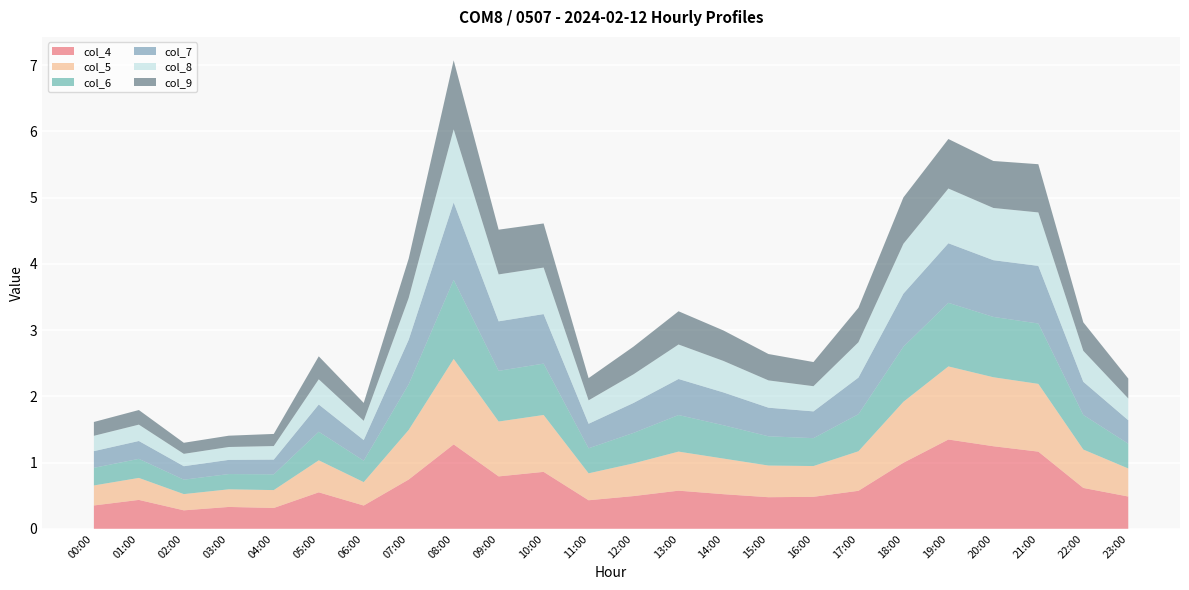

Reading left to right, extract all data points from this chart.

col_4: 00:00=0.4	01:00=0.4	02:00=0.3	03:00=0.3	04:00=0.3	05:00=0.6	06:00=0.4	07:00=0.7	08:00=1.3	09:00=0.8	10:00=0.9	11:00=0.4	12:00=0.5	13:00=0.6	14:00=0.5	15:00=0.5	16:00=0.5	17:00=0.6	18:00=1.0	19:00=1.3	20:00=1.2	21:00=1.2	22:00=0.6	23:00=0.5
col_5: 00:00=0.3	01:00=0.3	02:00=0.2	03:00=0.3	04:00=0.3	05:00=0.5	06:00=0.4	07:00=0.7	08:00=1.3	09:00=0.8	10:00=0.9	11:00=0.4	12:00=0.5	13:00=0.6	14:00=0.5	15:00=0.5	16:00=0.5	17:00=0.6	18:00=0.9	19:00=1.1	20:00=1.0	21:00=1.0	22:00=0.6	23:00=0.4
col_6: 00:00=0.3	01:00=0.3	02:00=0.2	03:00=0.2	04:00=0.2	05:00=0.4	06:00=0.3	07:00=0.7	08:00=1.2	09:00=0.8	10:00=0.8	11:00=0.4	12:00=0.5	13:00=0.6	14:00=0.5	15:00=0.4	16:00=0.4	17:00=0.6	18:00=0.8	19:00=1.0	20:00=0.9	21:00=0.9	22:00=0.5	23:00=0.4
col_7: 00:00=0.3	01:00=0.3	02:00=0.2	03:00=0.2	04:00=0.2	05:00=0.4	06:00=0.3	07:00=0.7	08:00=1.2	09:00=0.7	10:00=0.7	11:00=0.4	12:00=0.5	13:00=0.5	14:00=0.5	15:00=0.4	16:00=0.4	17:00=0.6	18:00=0.8	19:00=0.9	20:00=0.9	21:00=0.9	22:00=0.5	23:00=0.4
col_8: 00:00=0.2	01:00=0.2	02:00=0.2	03:00=0.2	04:00=0.2	05:00=0.4	06:00=0.3	07:00=0.6	08:00=1.1	09:00=0.7	10:00=0.7	11:00=0.4	12:00=0.4	13:00=0.5	14:00=0.5	15:00=0.4	16:00=0.4	17:00=0.5	18:00=0.8	19:00=0.8	20:00=0.8	21:00=0.8	22:00=0.5	23:00=0.3
col_9: 00:00=0.2	01:00=0.2	02:00=0.2	03:00=0.2	04:00=0.2	05:00=0.3	06:00=0.3	07:00=0.6	08:00=1.0	09:00=0.7	10:00=0.7	11:00=0.3	12:00=0.4	13:00=0.5	14:00=0.5	15:00=0.4	16:00=0.4	17:00=0.5	18:00=0.7	19:00=0.7	20:00=0.7	21:00=0.7	22:00=0.4	23:00=0.3